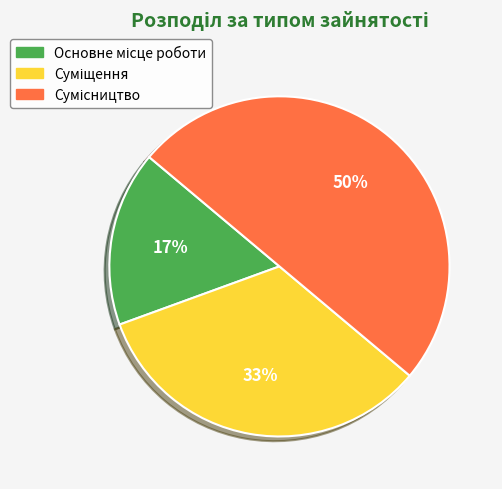

To the nearest percent, what is the average slice percentage?

33%